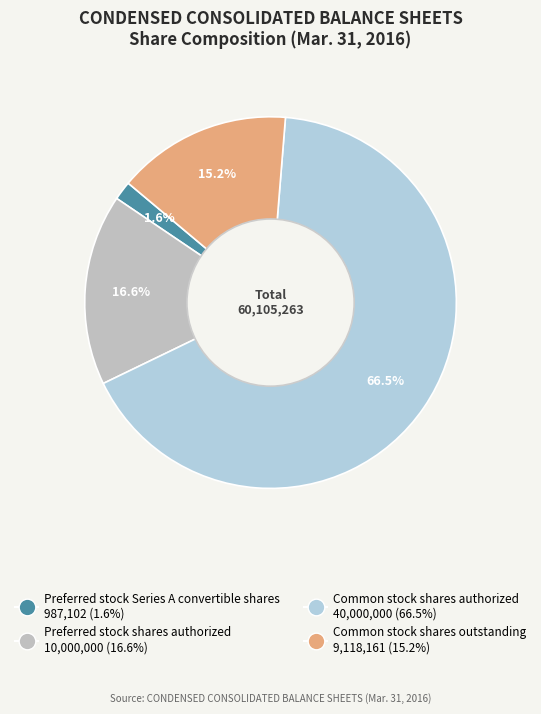

What is the change in value from Common stock shares authorized to Common stock shares outstanding?

-30881839